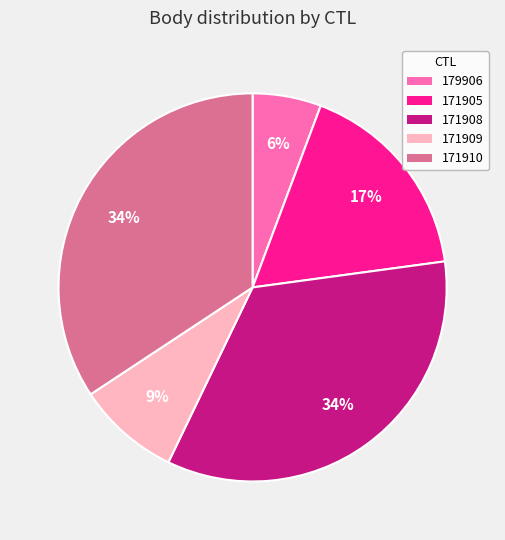

Which category has the smallest portion of the pie?

179906